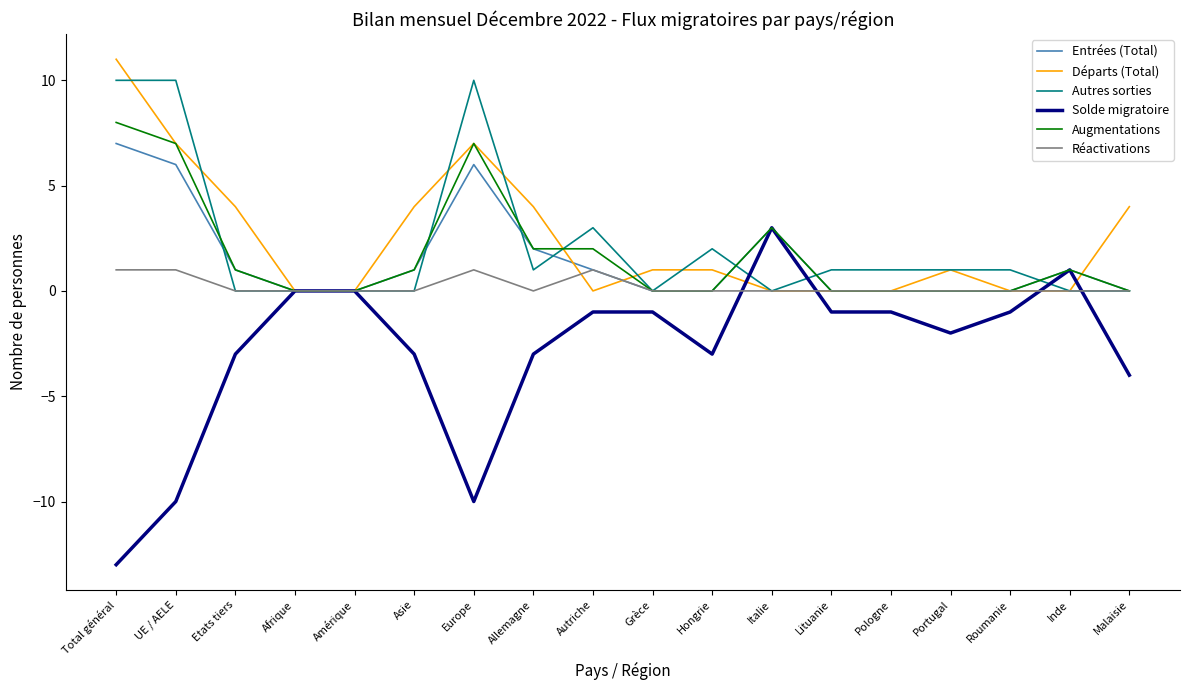

How many lines are shown in the chart?

6